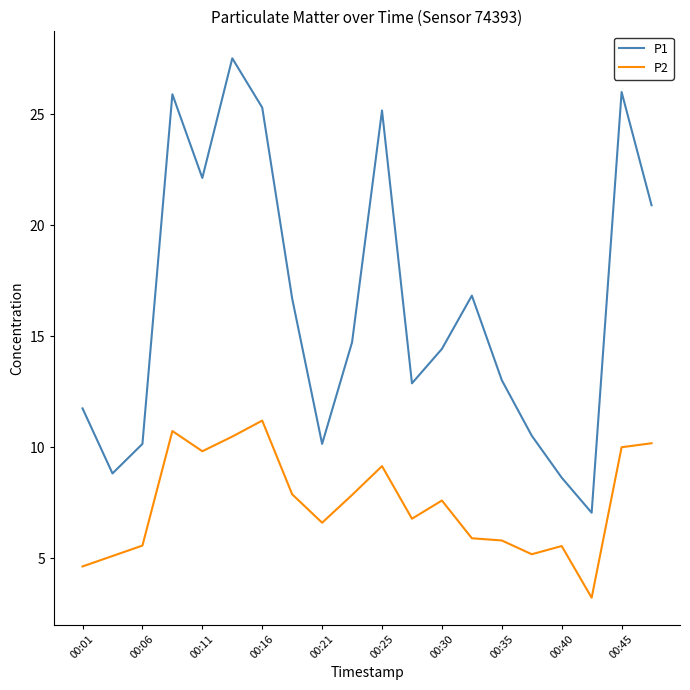

List the series in order of their peak value, lowest first.

P2, P1